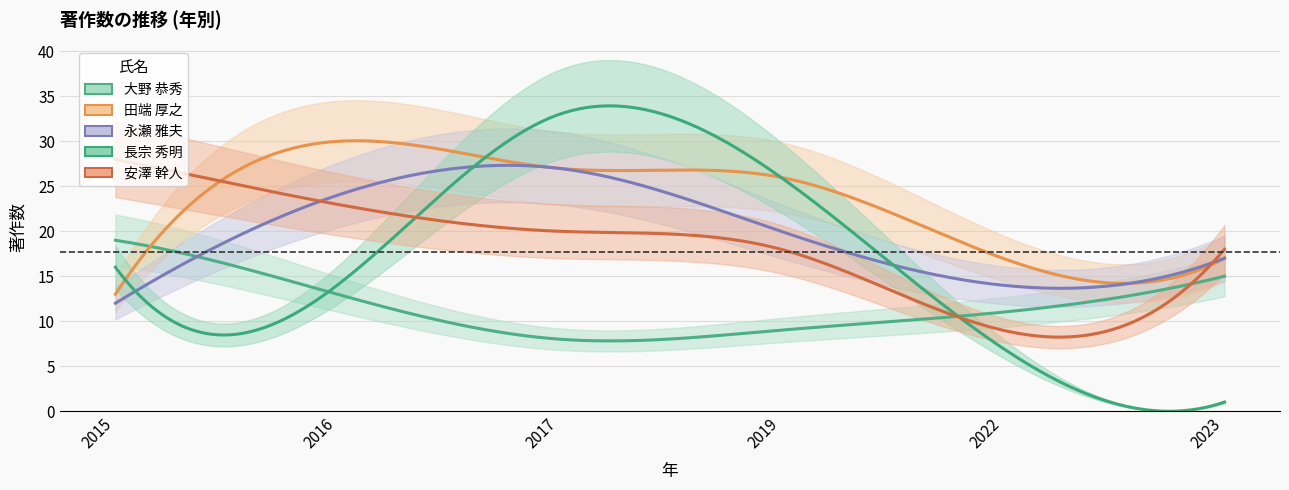

Which series changed the most between 2015 and 2019?

田端 厚之